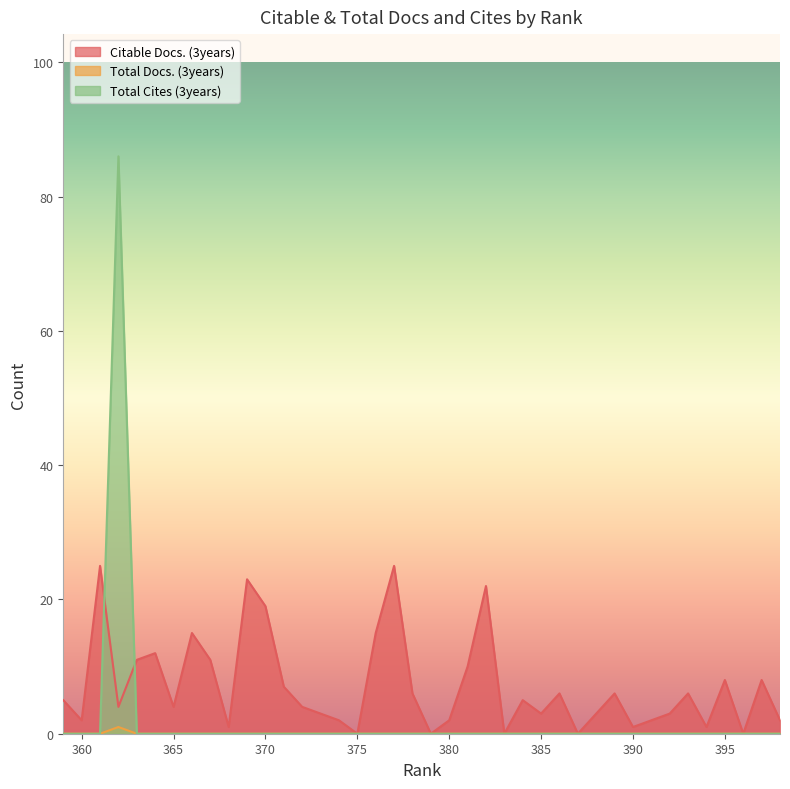

List the series in order of their overall mean, lowest first.

Total Docs. (3years), Total Cites (3years), Citable Docs. (3years)